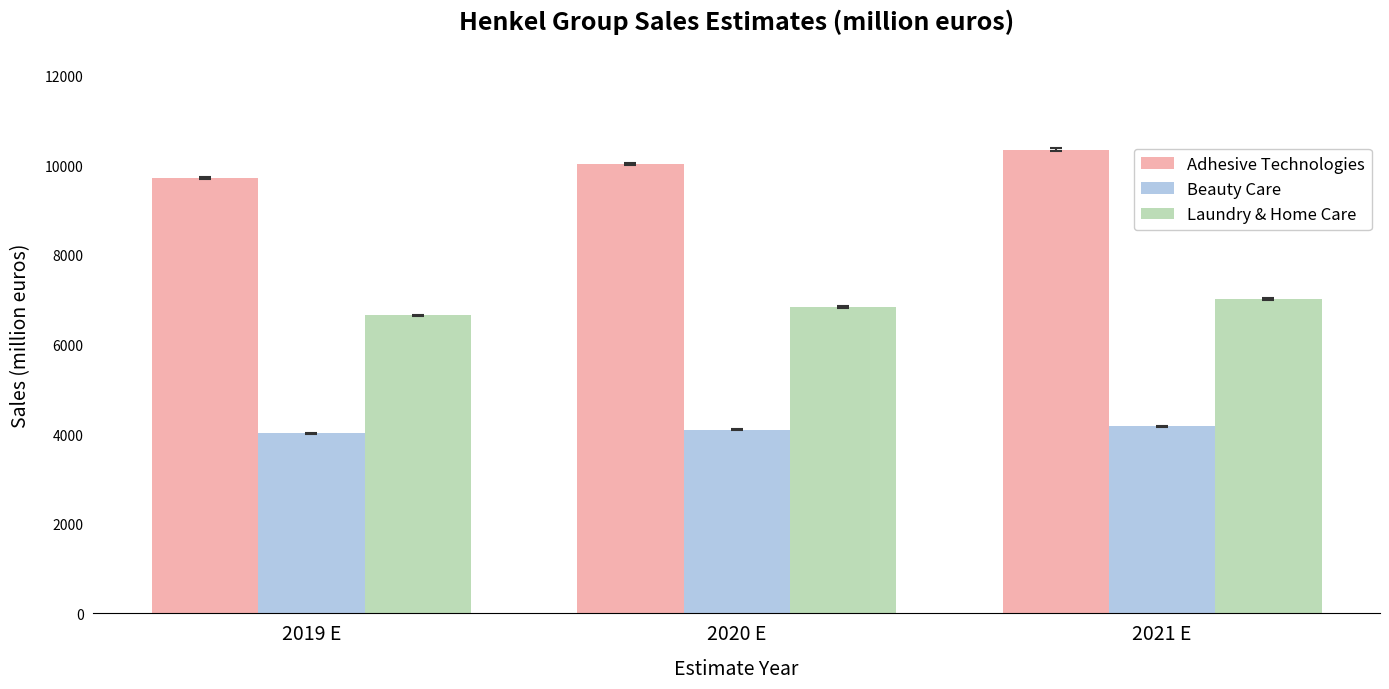

Reading left to right, list all the values displayed in this chart.

Adhesive Technologies: 2019 E=9714.0	2020 E=10023.0	2021 E=10341.2
Beauty Care: 2019 E=4020.7	2020 E=4096.6	2021 E=4170.5
Laundry & Home Care: 2019 E=6646.3	2020 E=6825.9	2021 E=7017.4